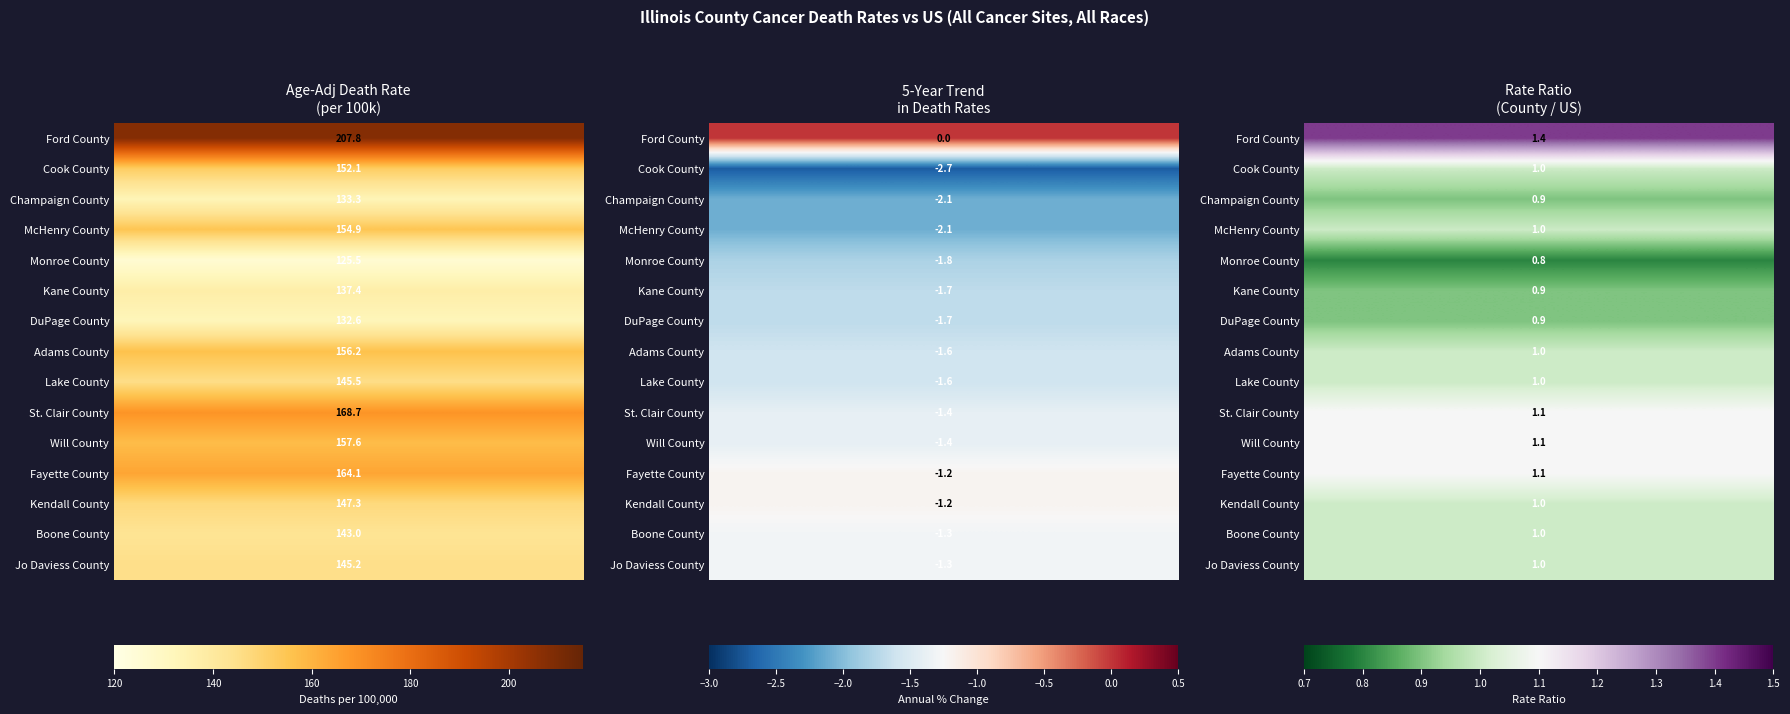

True or false: Kane County has a value of 70.2 at 0.

False